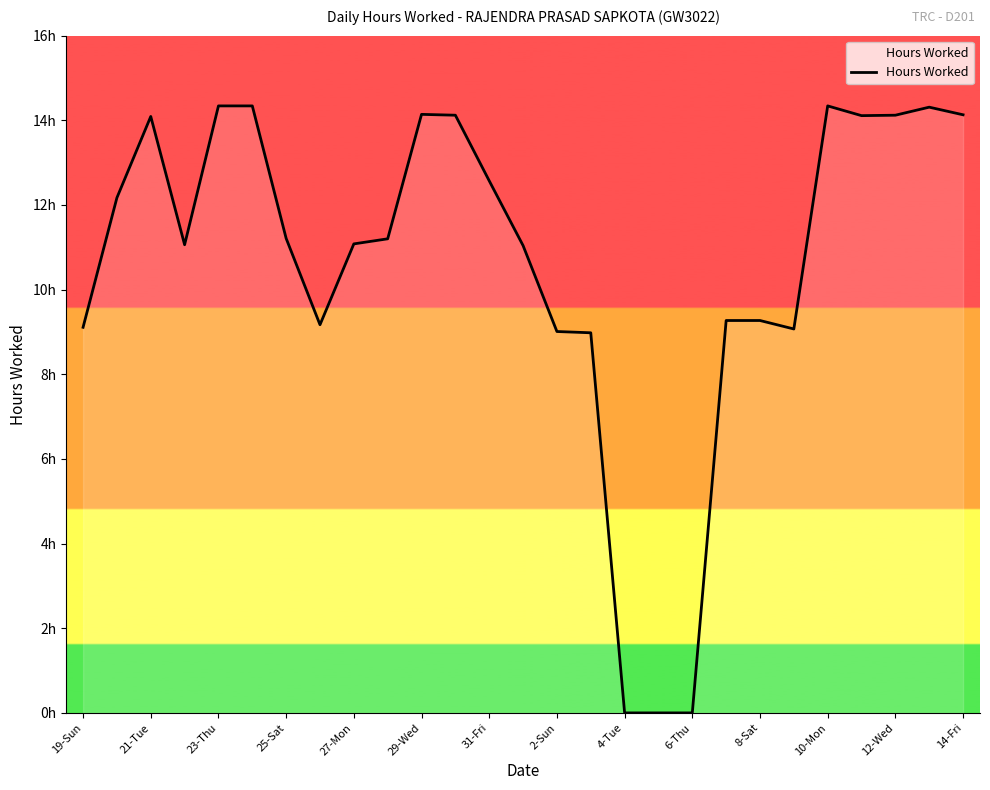

What is the sum of all values?

286.2